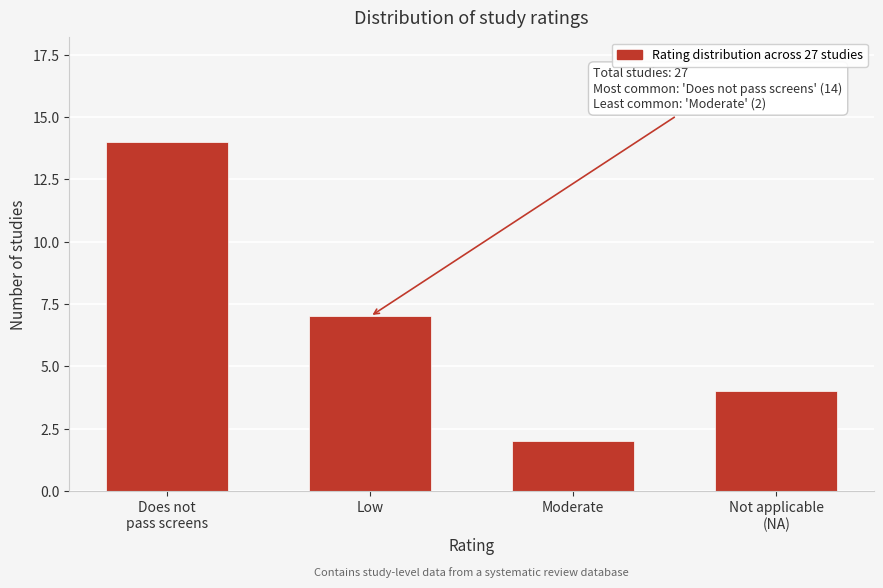

Reading left to right, extract all data points from this chart.

14	7	2	4